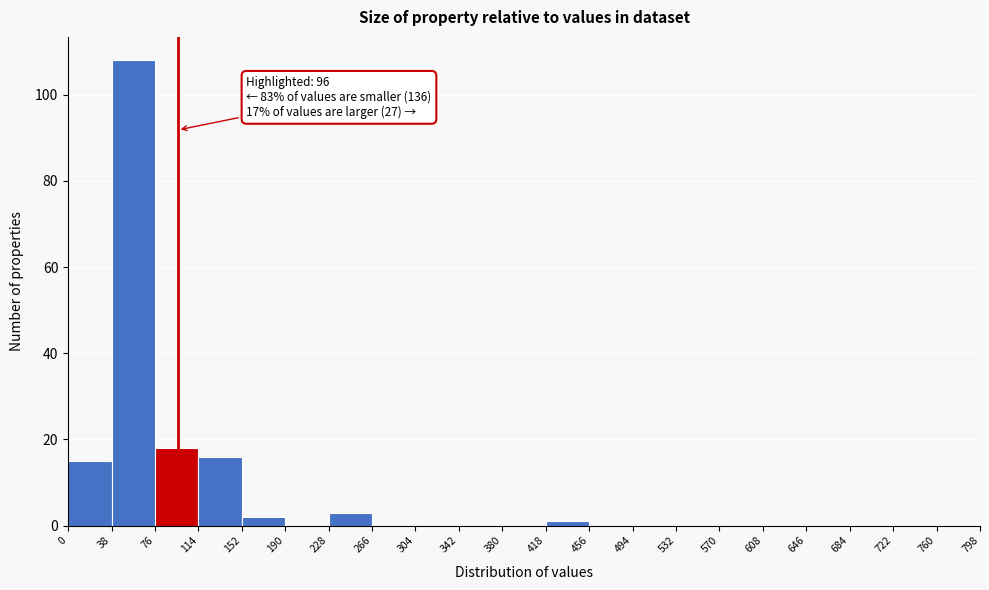

Over which range of the x-axis is the bar tallest?

38 to 76